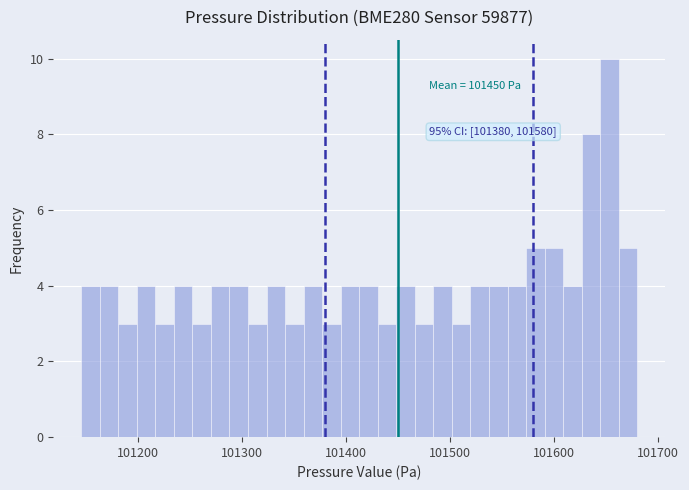

Around what value on the x-axis is the tallest bar? Give the approximate position of its centre, as read against the axis.

101650